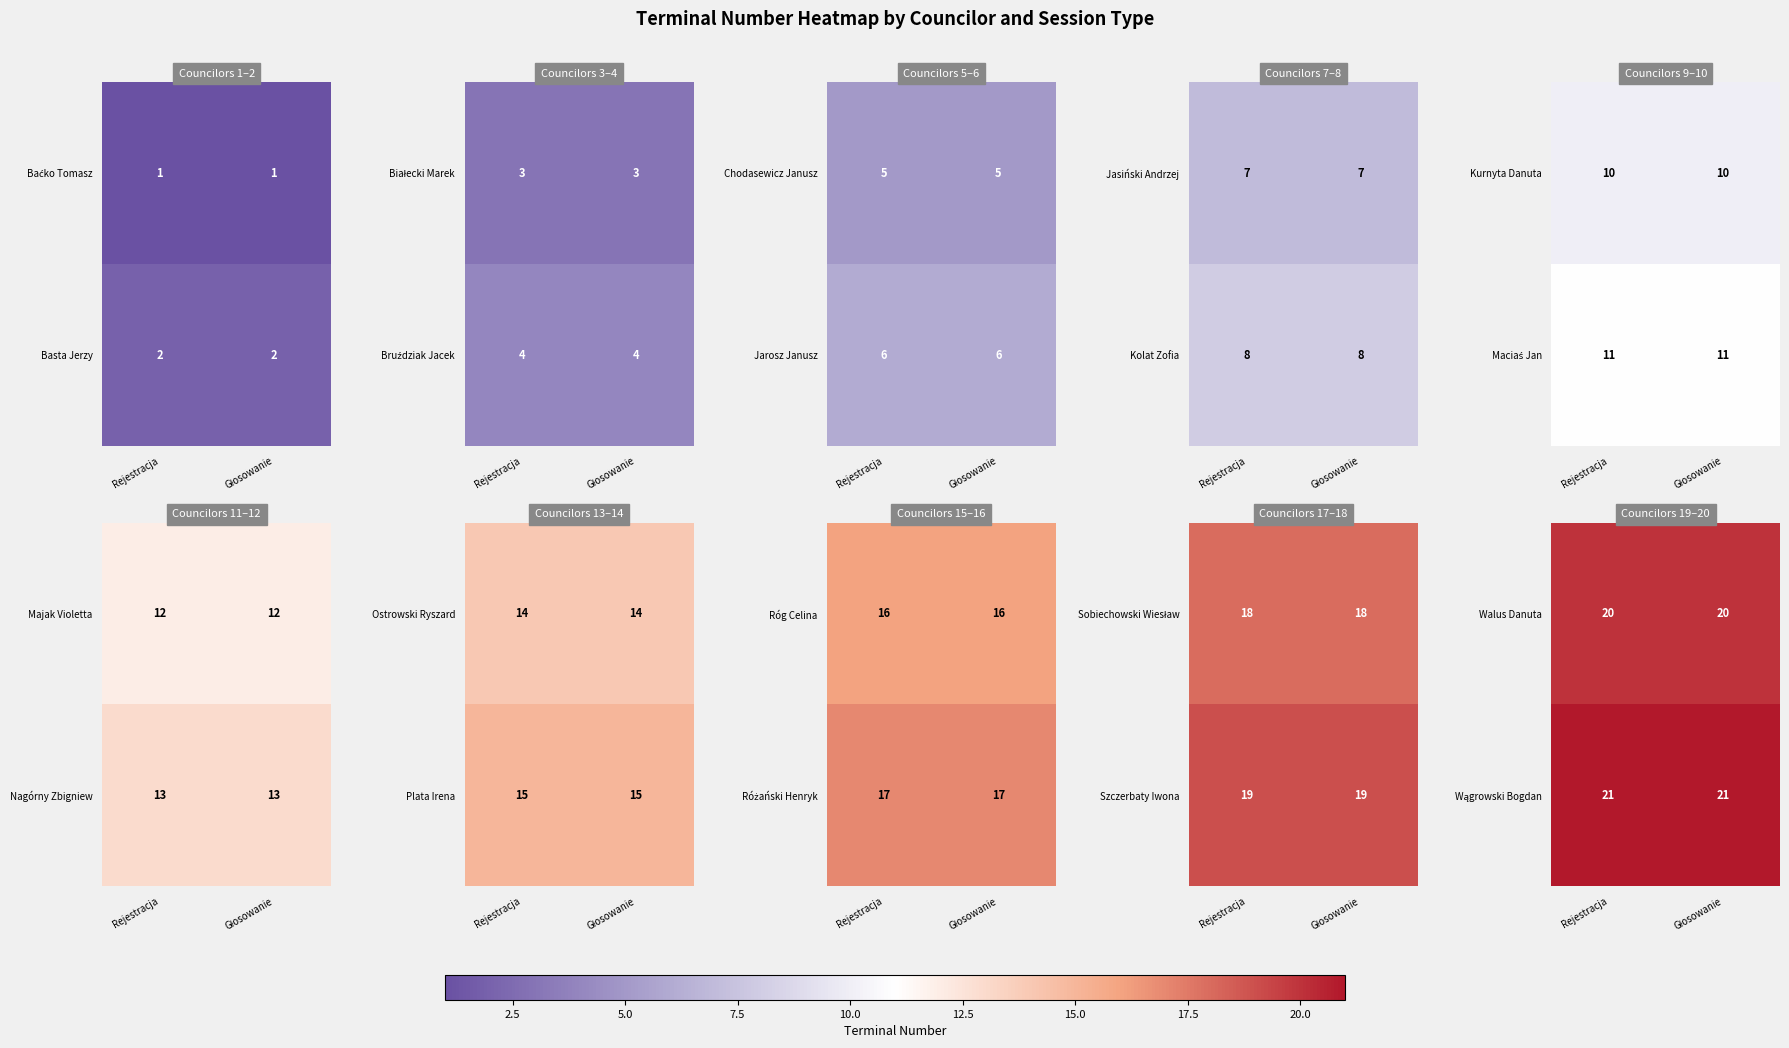

What is the sum of all Basta Jerzy values?

4